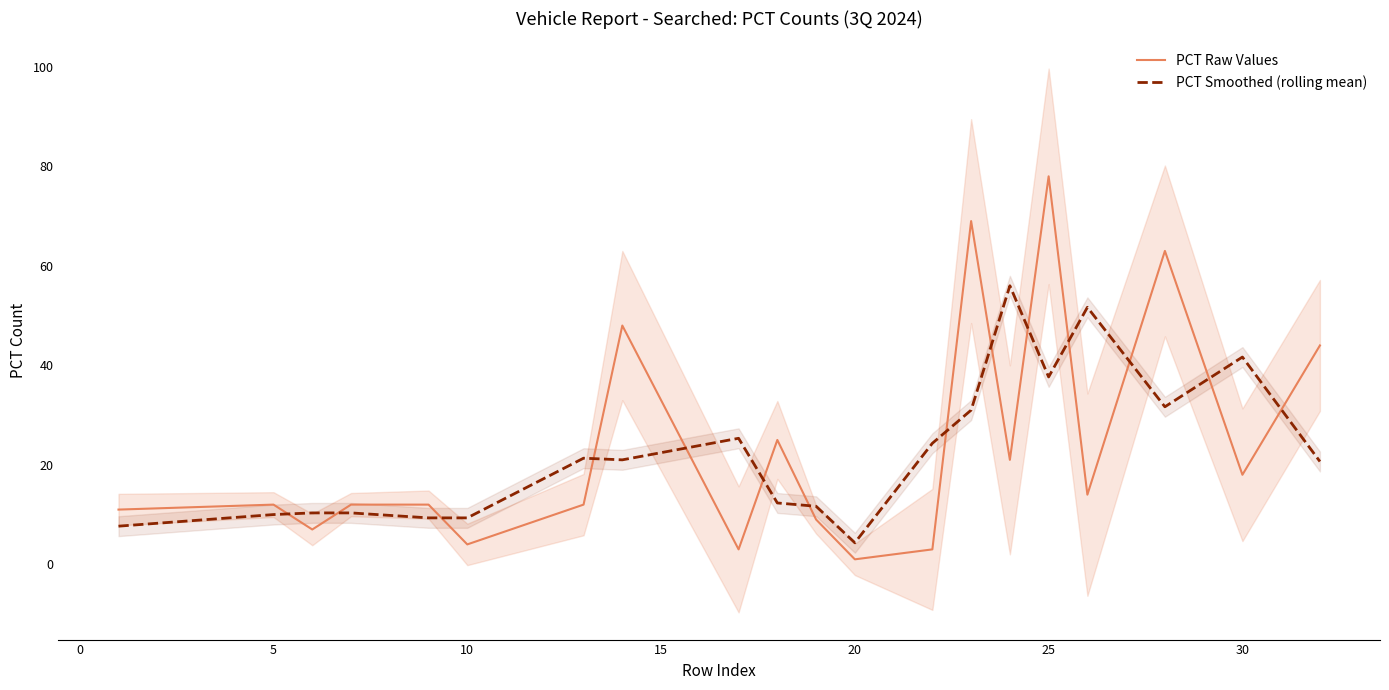

Reading right to left, list all the values displayed in this chart.

PCT Raw Values: 44.0	18.0	63.0	14.0	78.0	21.0	69.0	3.0	1.0	9.0	25.0	3.0	48.0	12.0	4.0	12.0	12.0	7.0	12.0	11.0
PCT Smoothed (rolling mean): 20.7	41.7	31.7	51.7	37.7	56.0	31.0	24.3	4.3	11.7	12.3	25.3	21.0	21.3	9.3	9.3	10.3	10.3	10.0	7.7